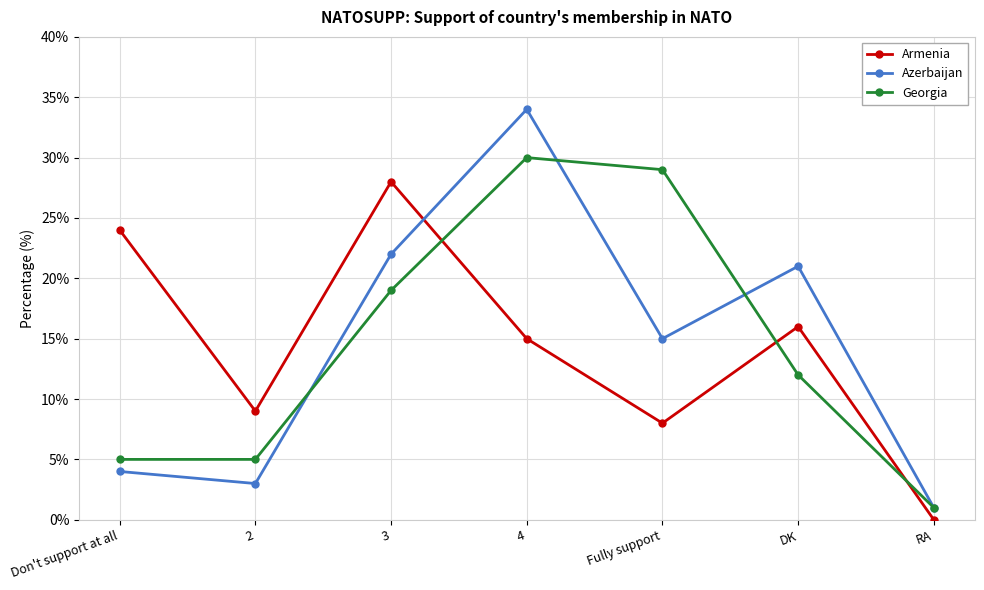

How many lines are shown in the chart?

3